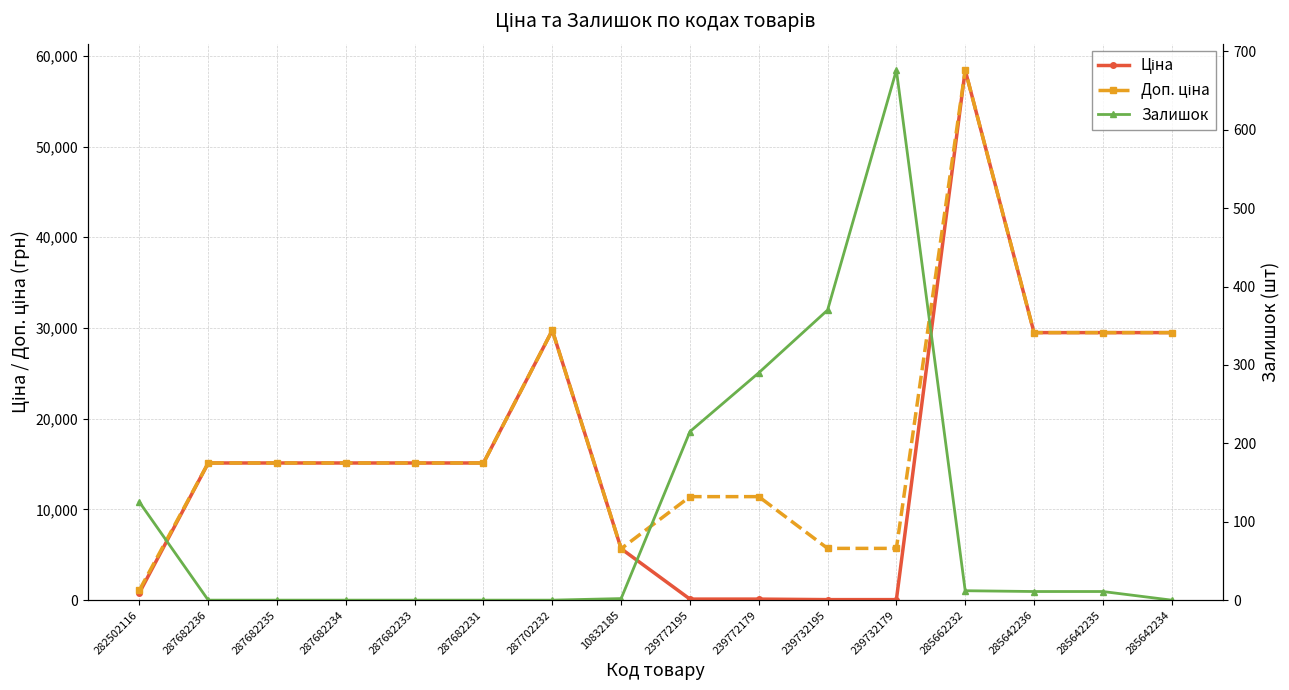

What is the label of the 12th point from the right?

287682233